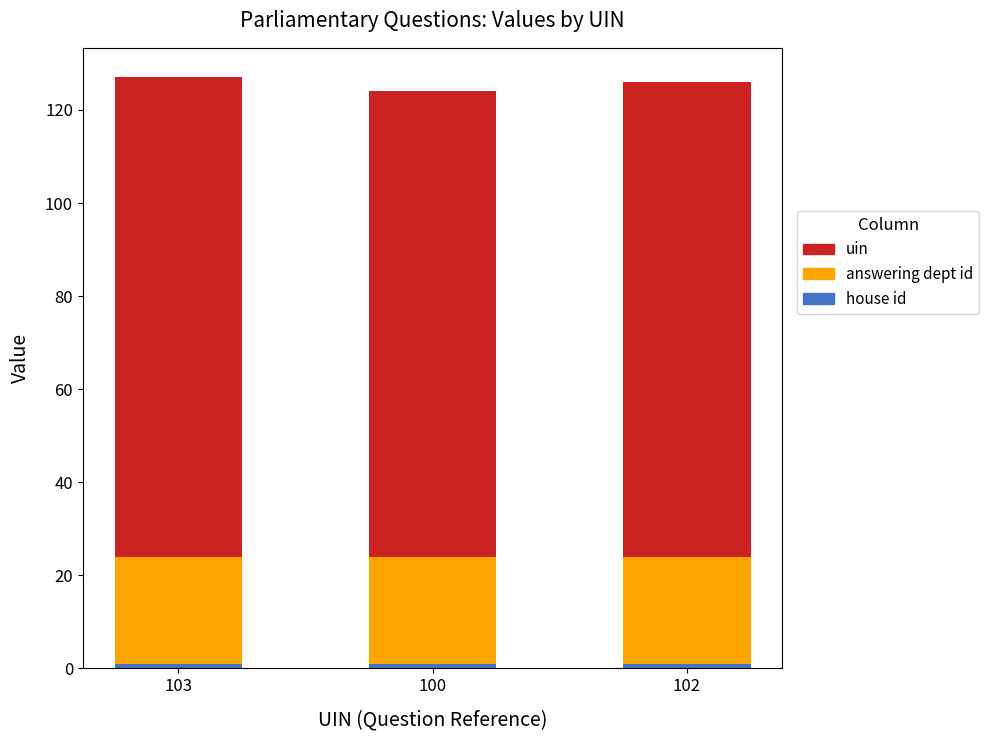

List the labels in order of house id value, largest first.

103, 100, 102